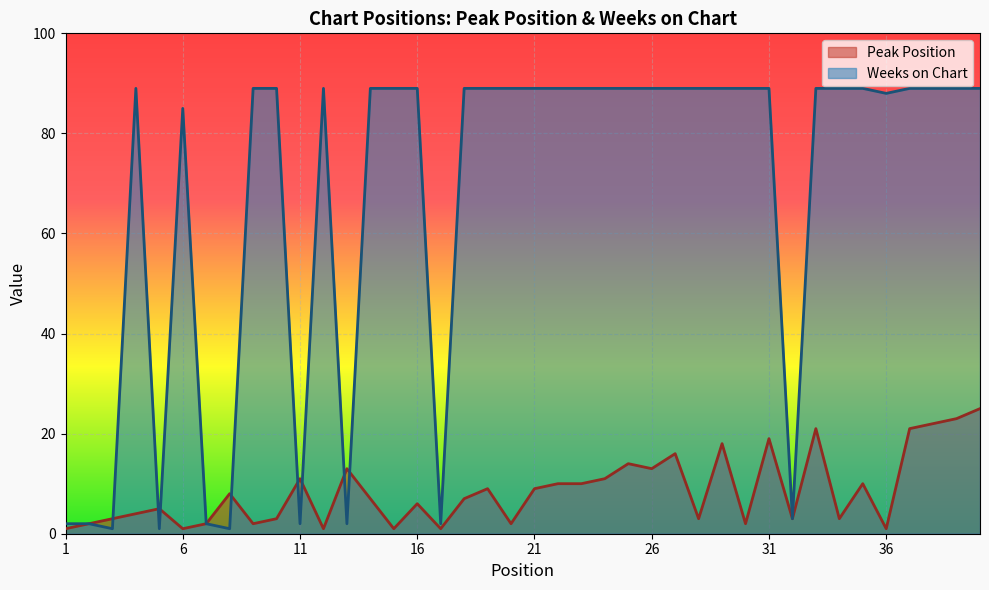

What is the total value across all series at 3?

4